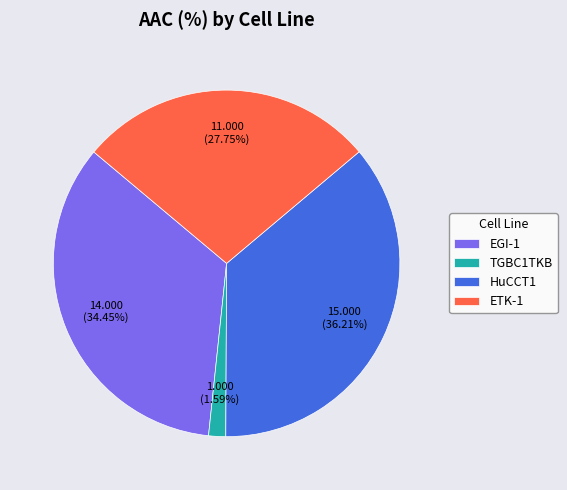

To the nearest percent, what is the average slice percentage?

25%